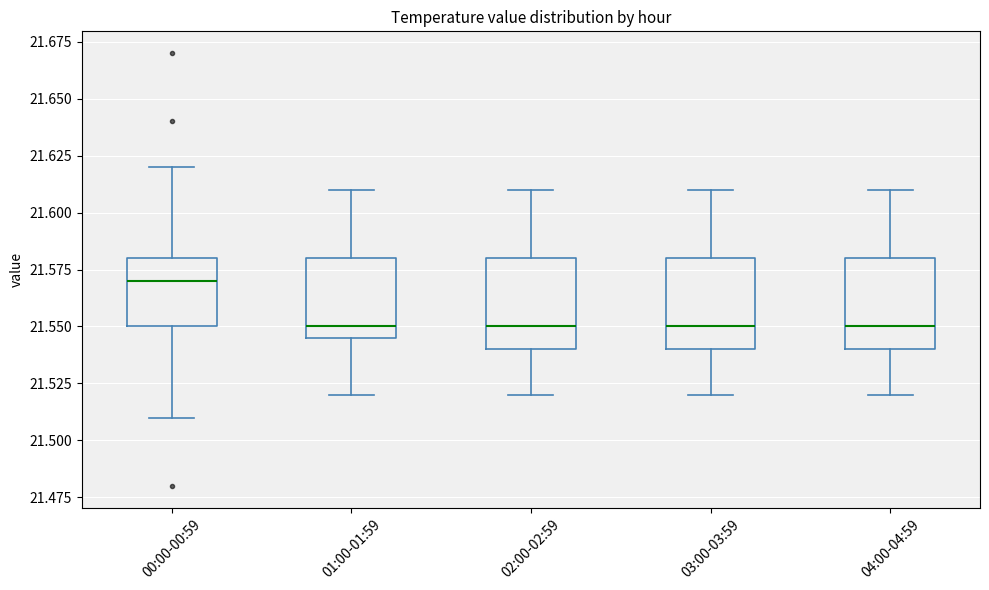

Where is the lower edge of the box for 03:00-03:59 on the y-axis? The values are not printed on the chart, so give them approximately, as read against the axis.

21.540